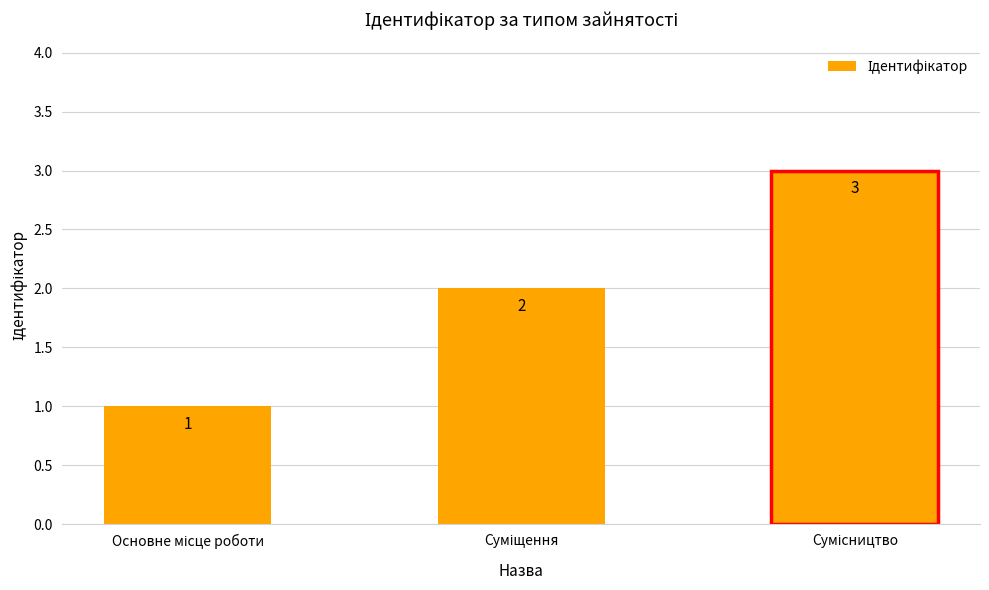

How many data points does each series have?

3